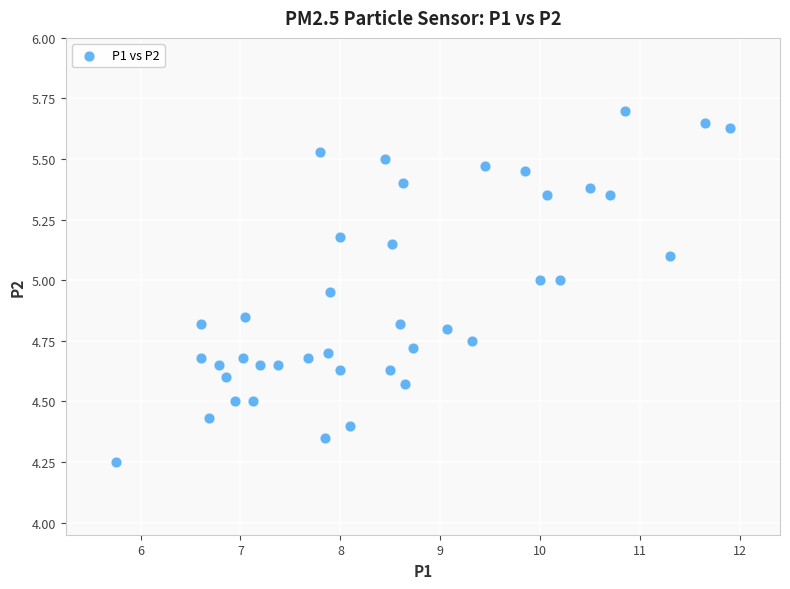

What is the range of X values (max minus min)?

6.2